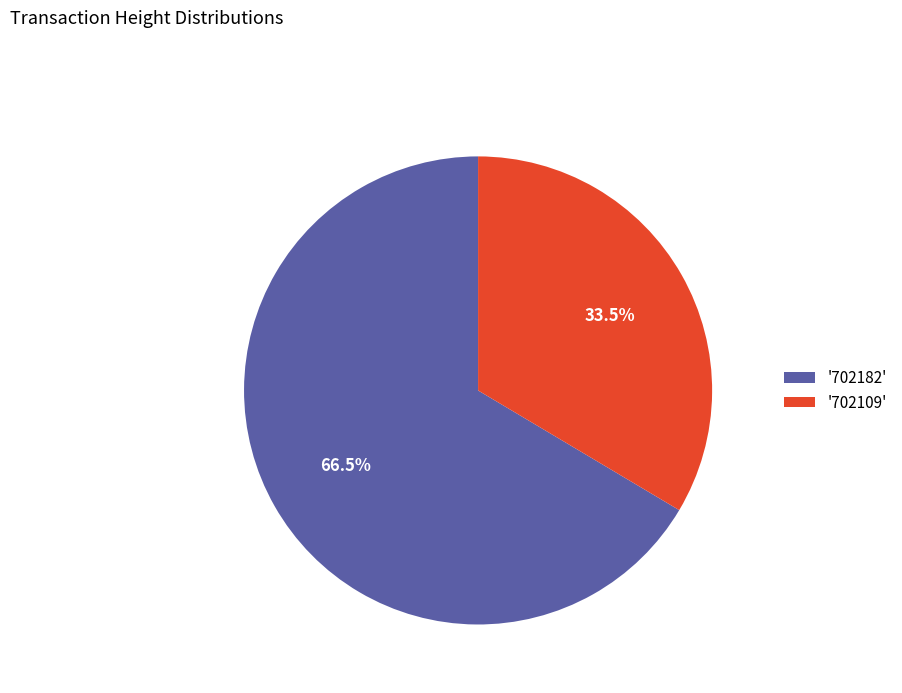

What is the smallest slice in the pie chart?

'702109'